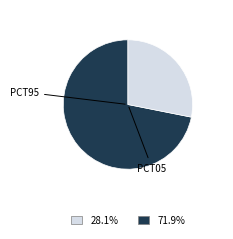

Is there any slice that represents more than half of the pie?

Yes